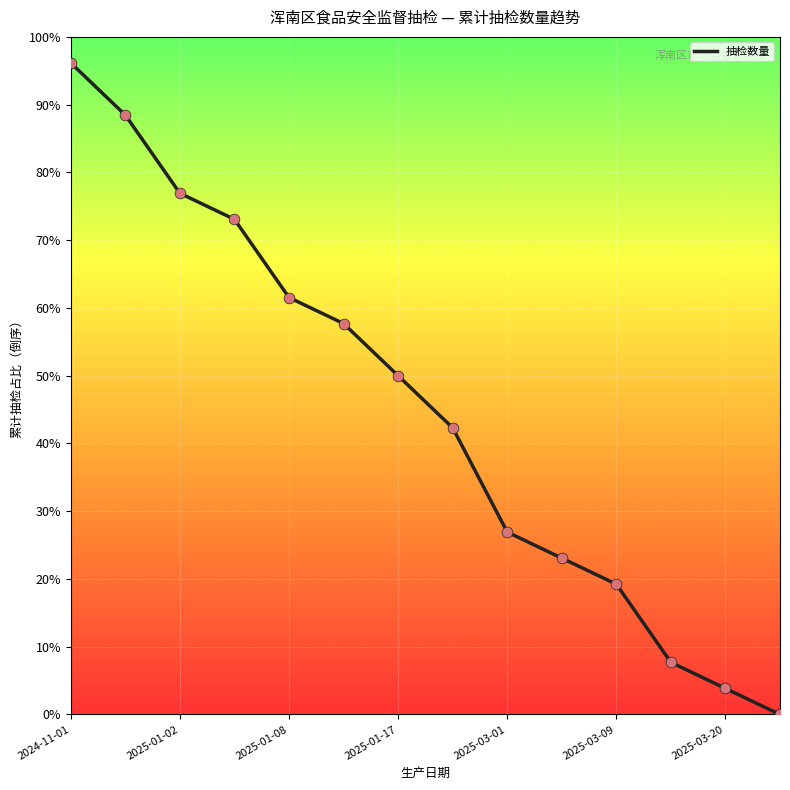

What is the maximum value shown in the chart?

96.2